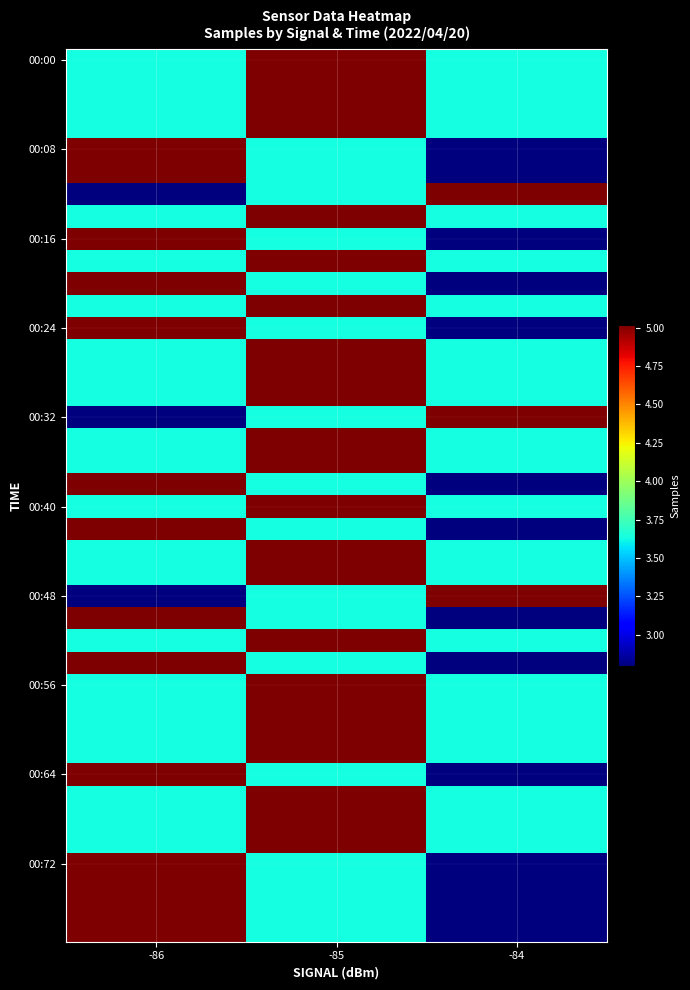

What is the difference between the highest and lowest values at -86?

2223061.5